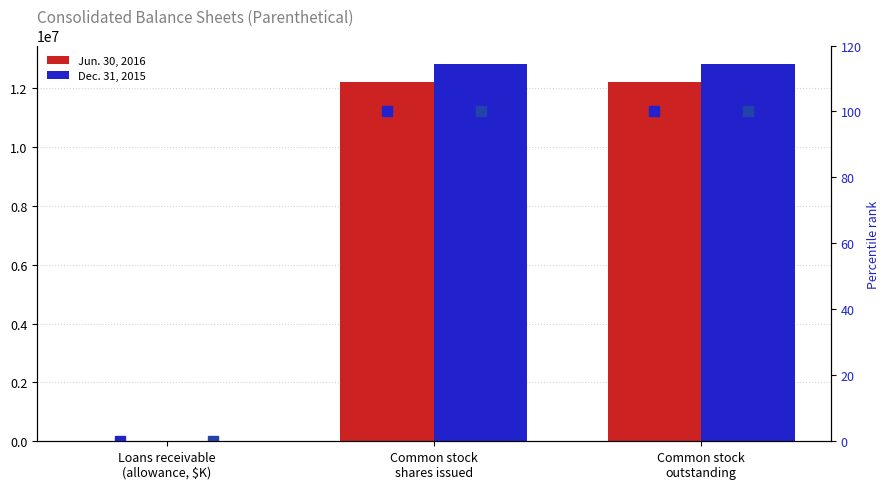

What is the value of the % rank Dec 2015 bar at the 2nd from the left?

100.0